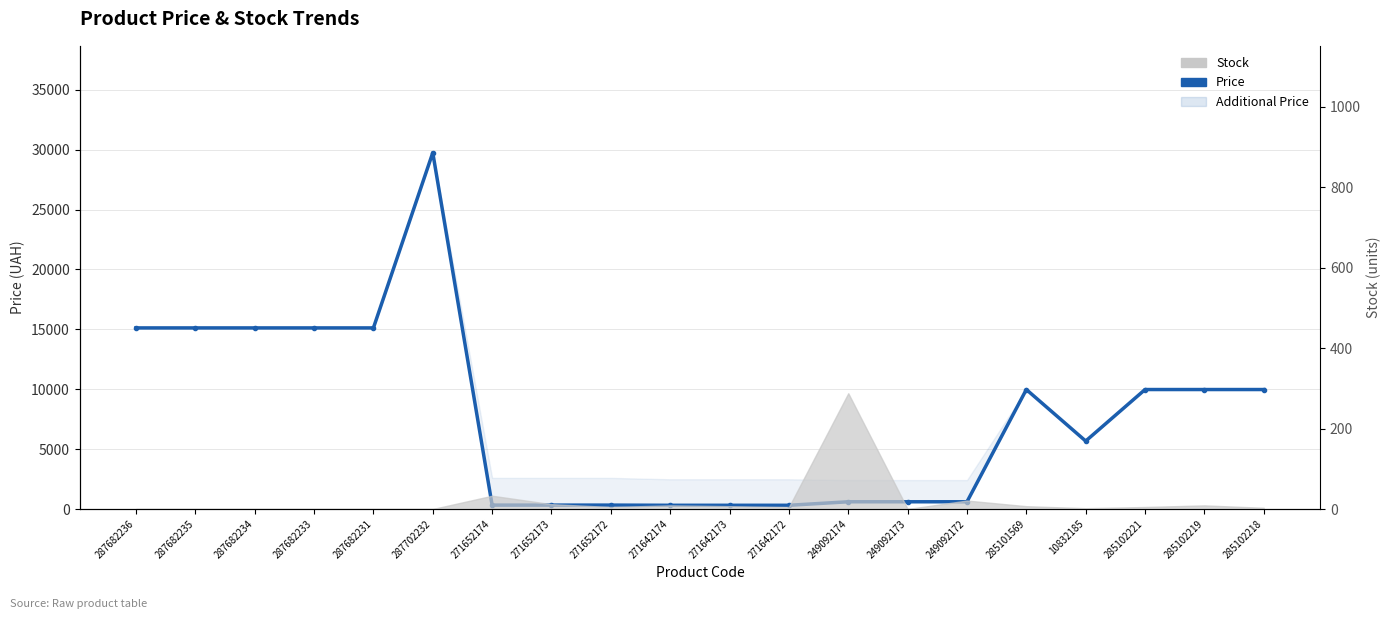

The chart shows a value of 9975.0 at 285102218. True or false?

True